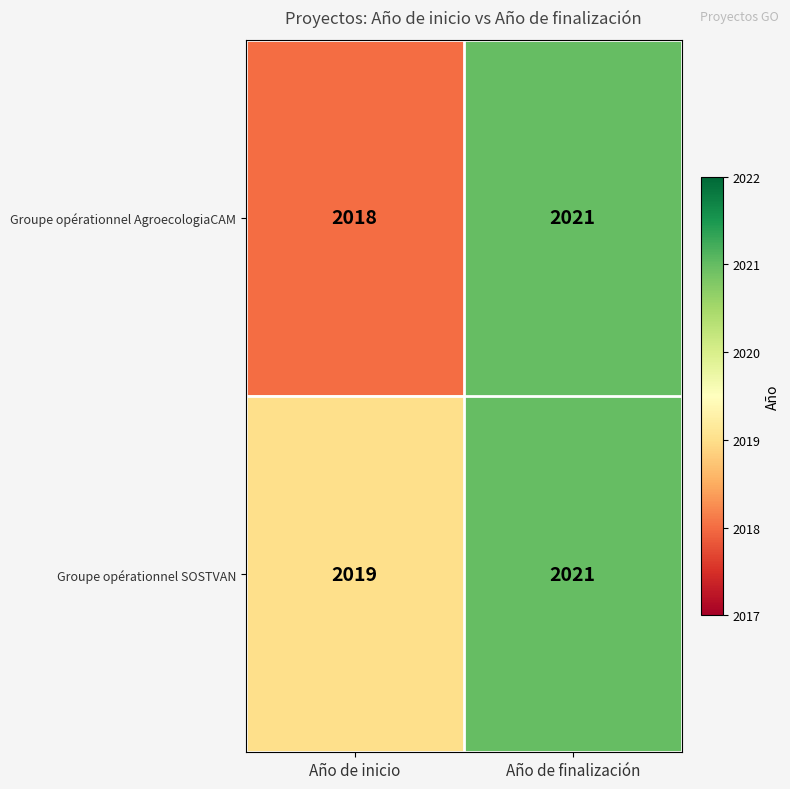

Where is Groupe opérationnel SOSTVAN nearest to the value 2020?

Año de inicio